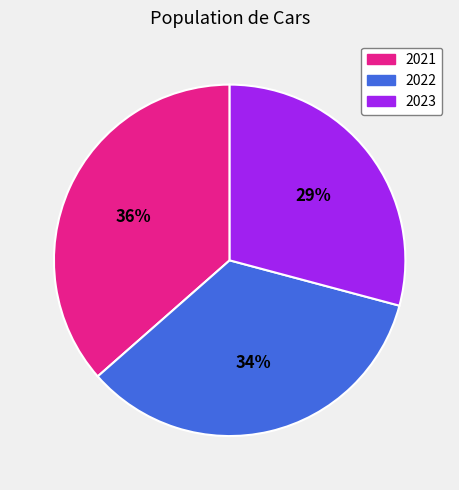

How many slices are in this pie chart?

3